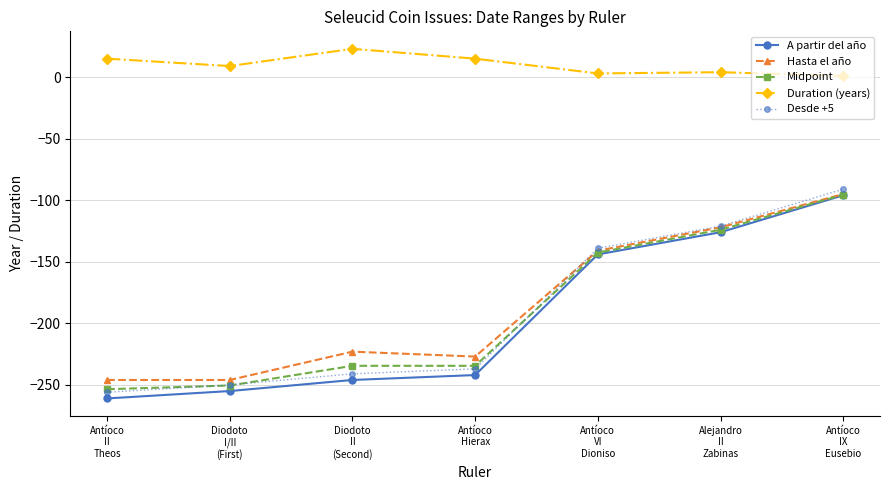

At which label does Desde +5 first exceed -237?

Antíoco
VI
Dioniso